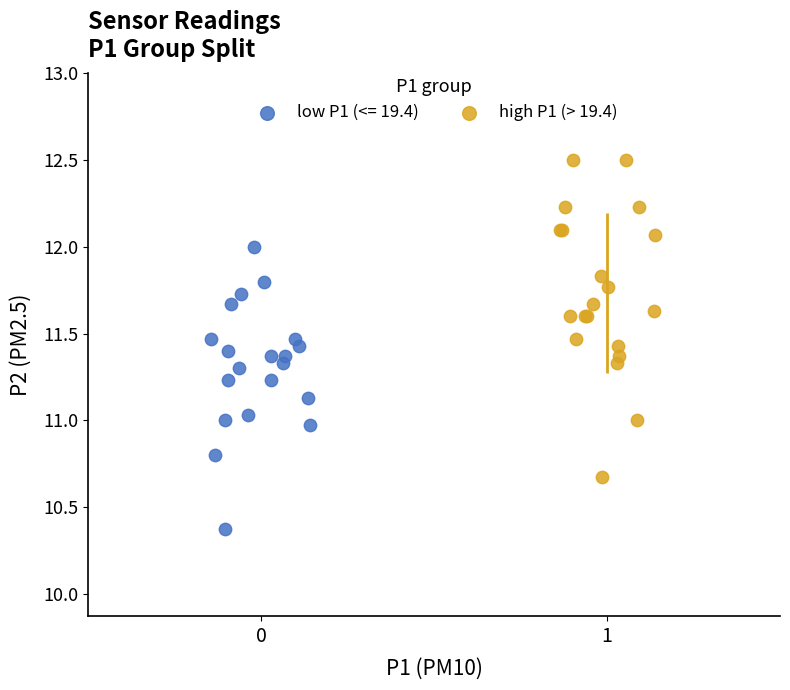

Which series contains the lowest Y value?

low P1 (<= 19.4)